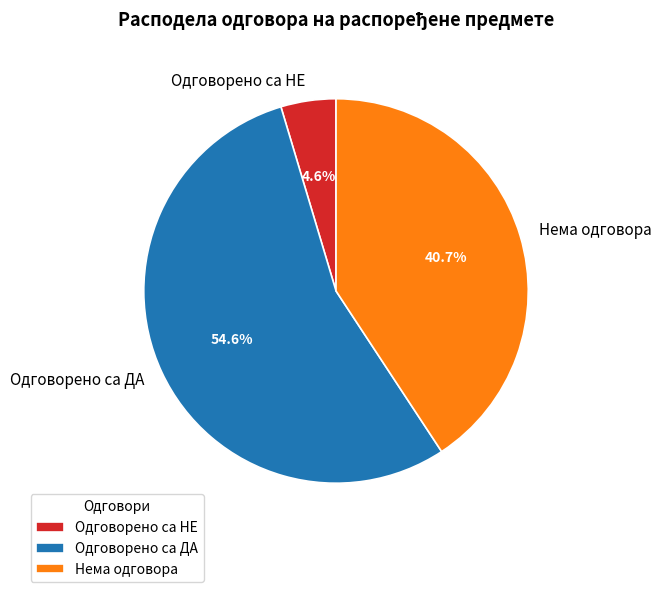

What percentage is the Одговорено са ДА slice, to the nearest percent?

55%